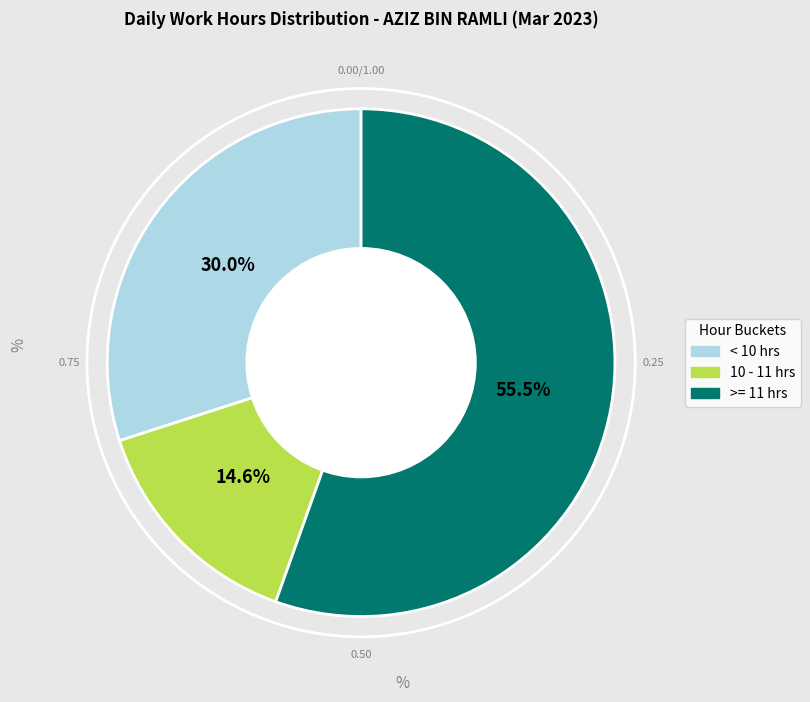

Is there a majority slice in this chart?

Yes